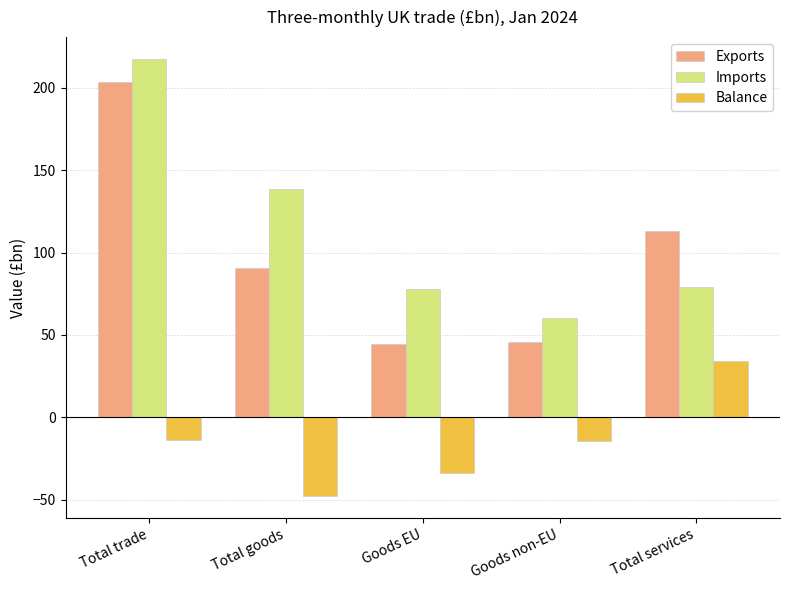

Rank the series by their maximum value, from lowest to highest.

Balance, Exports, Imports